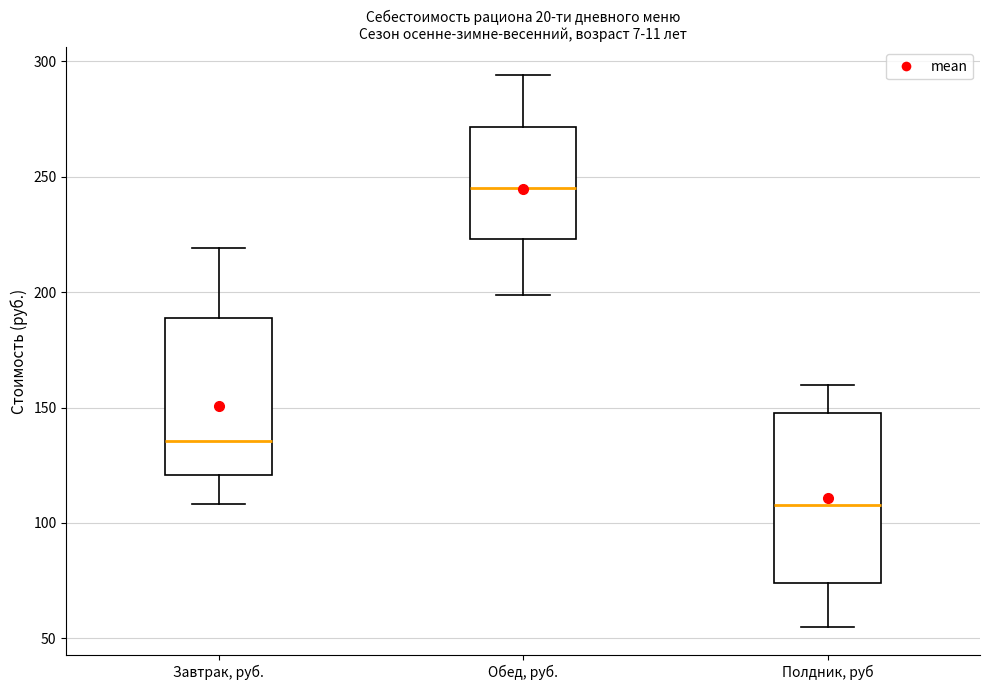

Reading left to right, read every box against the y-axis: the position of its median line, the range the box covers, and the ends of its whiskers. The values are not printed on the chart, so give them approximately, as read against the axis.

Завтрак, руб.: median 135, box 120 to 190, whiskers 110 to 220
Обед, руб.: median 245, box 225 to 270, whiskers 200 to 295
Полдник, руб: median 110, box 75 to 150, whiskers 55 to 160